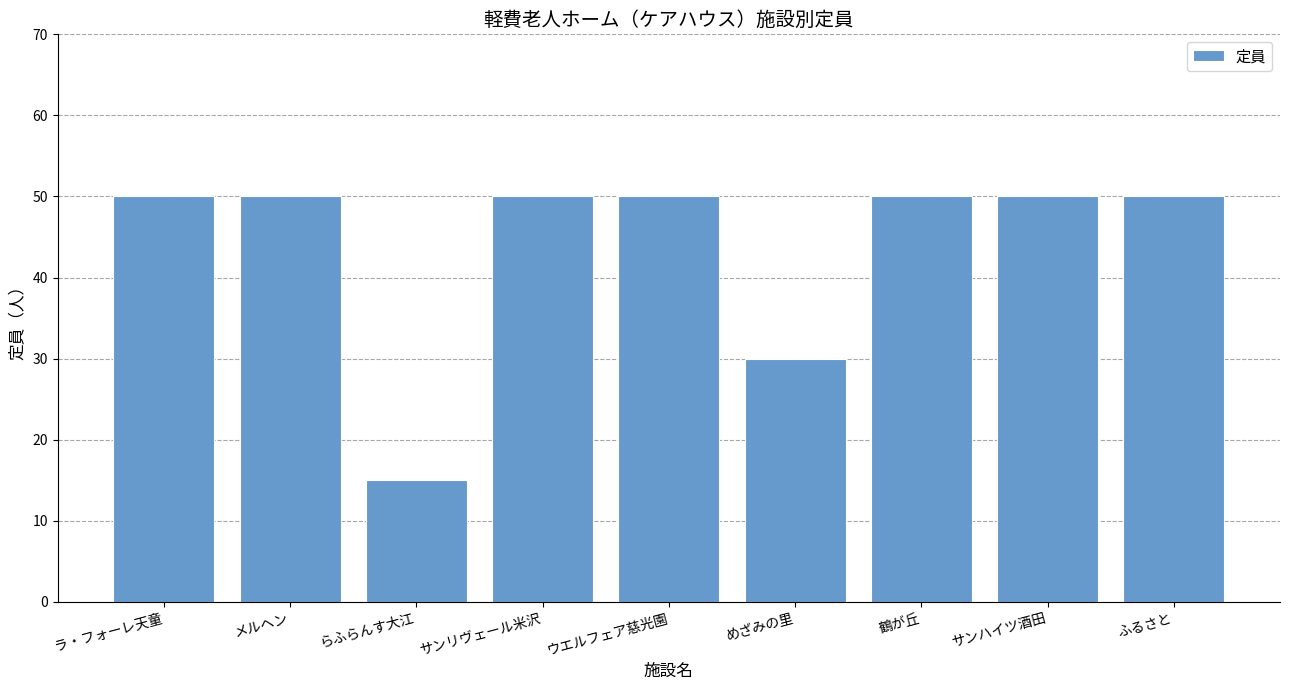

Which label corresponds to the smallest value in the chart?

らふらんす大江